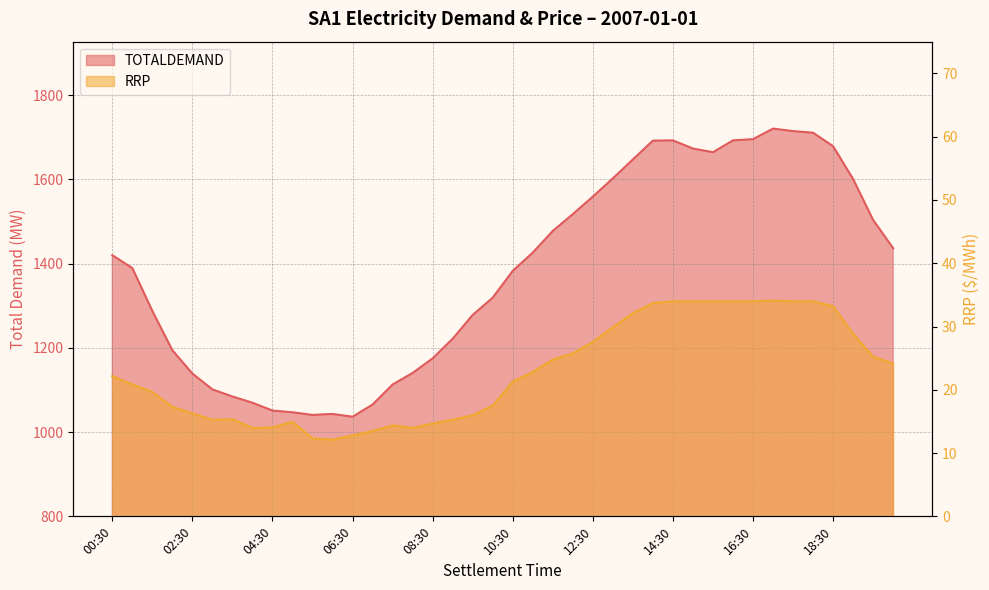

How many interior local peaks does the TOTALDEMAND series have?

3